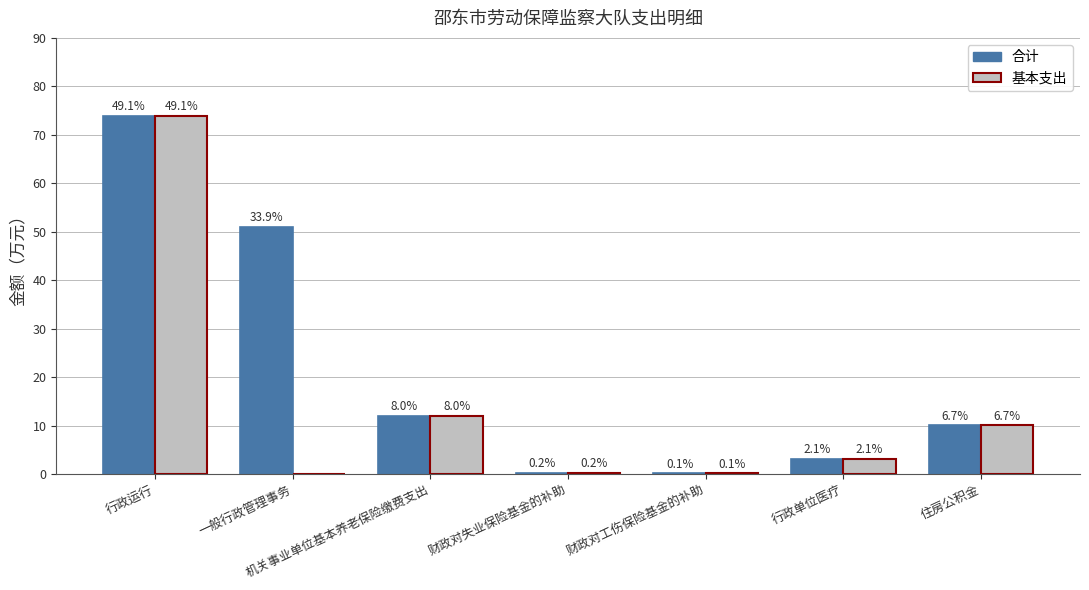

At 一般行政管理事务, list the series in order from smallest to largest.

基本支出, 合计